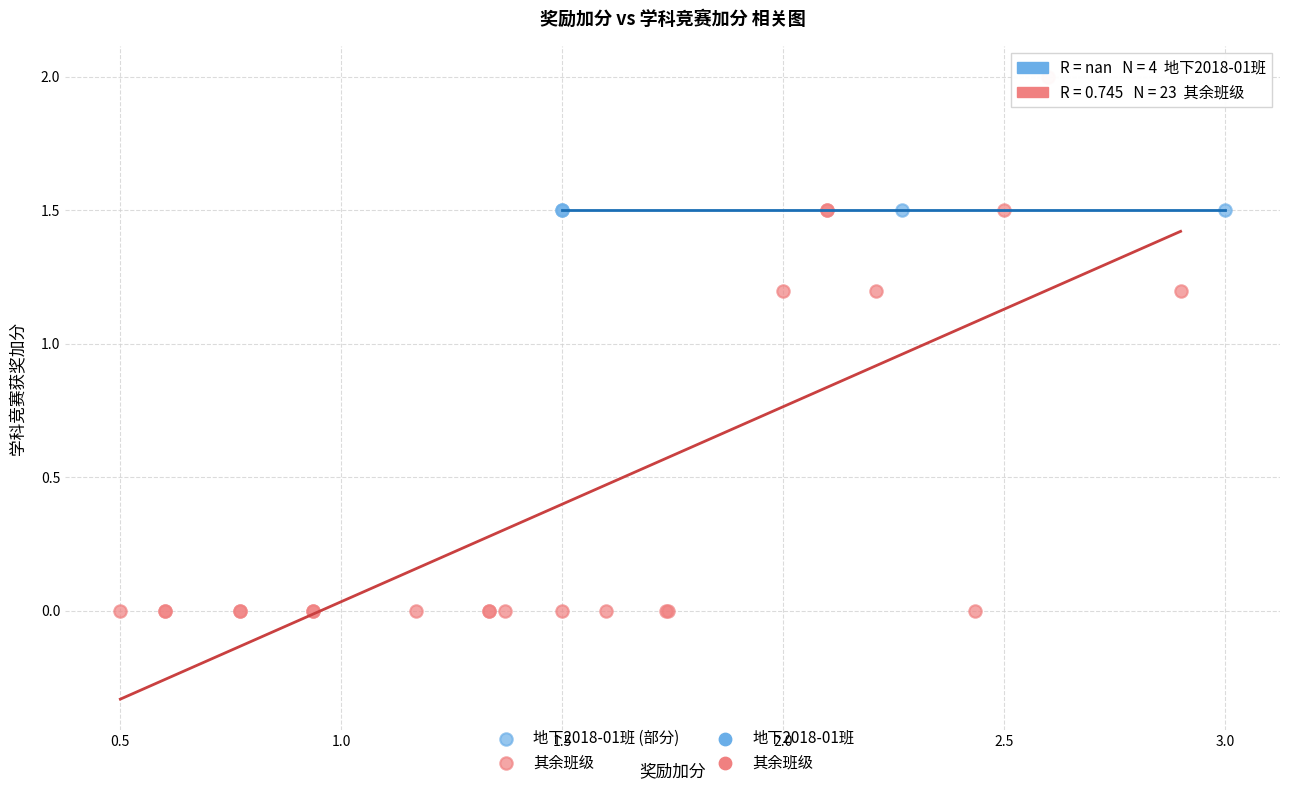

Which series reaches the minimum Y coordinate?

其余班级